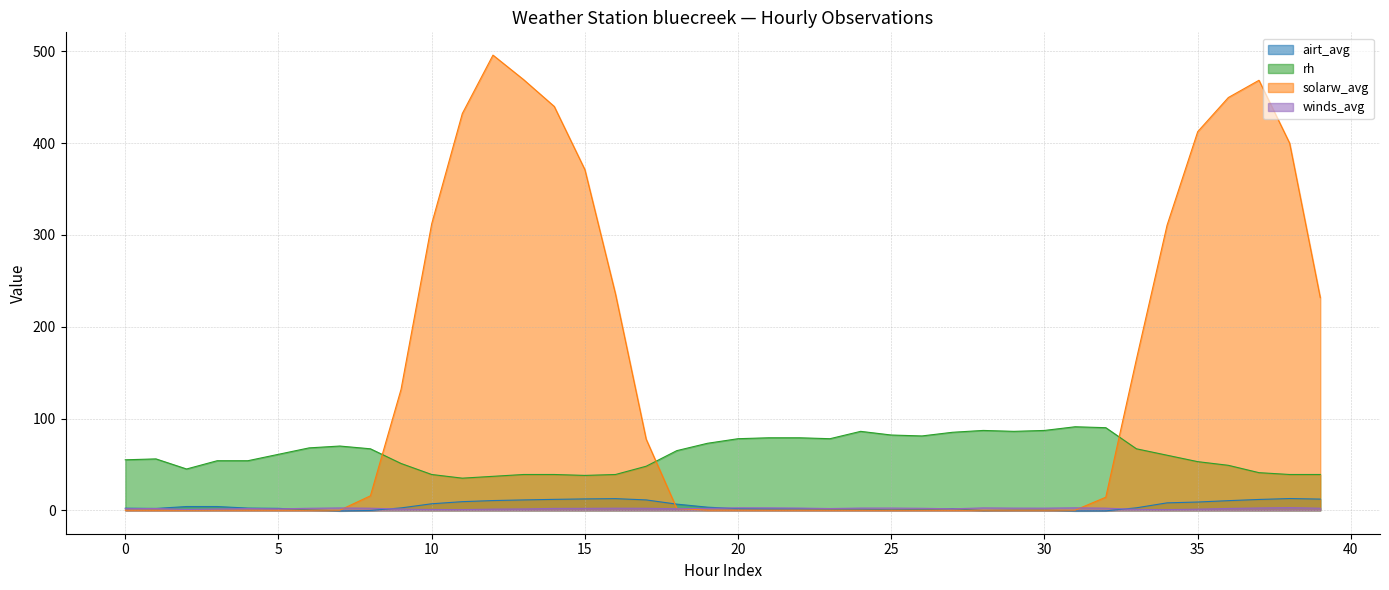

What is the difference between the winds_avg values at 25 and 5?

0.8